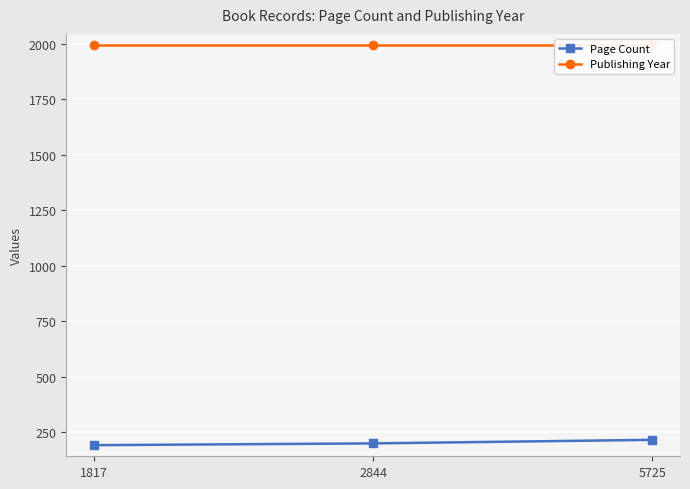

Is it true that Page Count equals 339 at 1817?

False